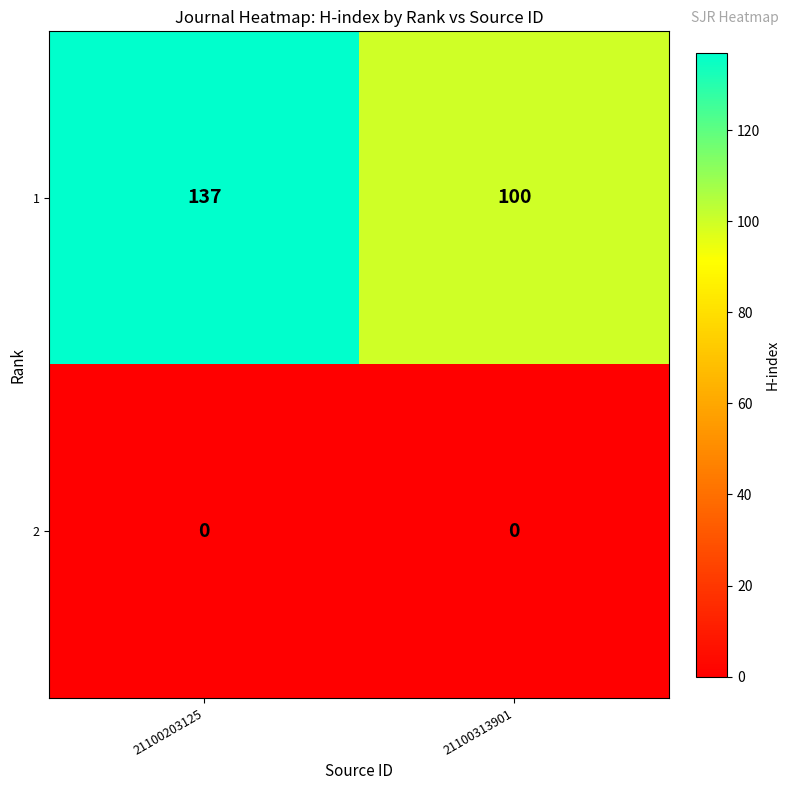

Count the number of data series in this chart.

2